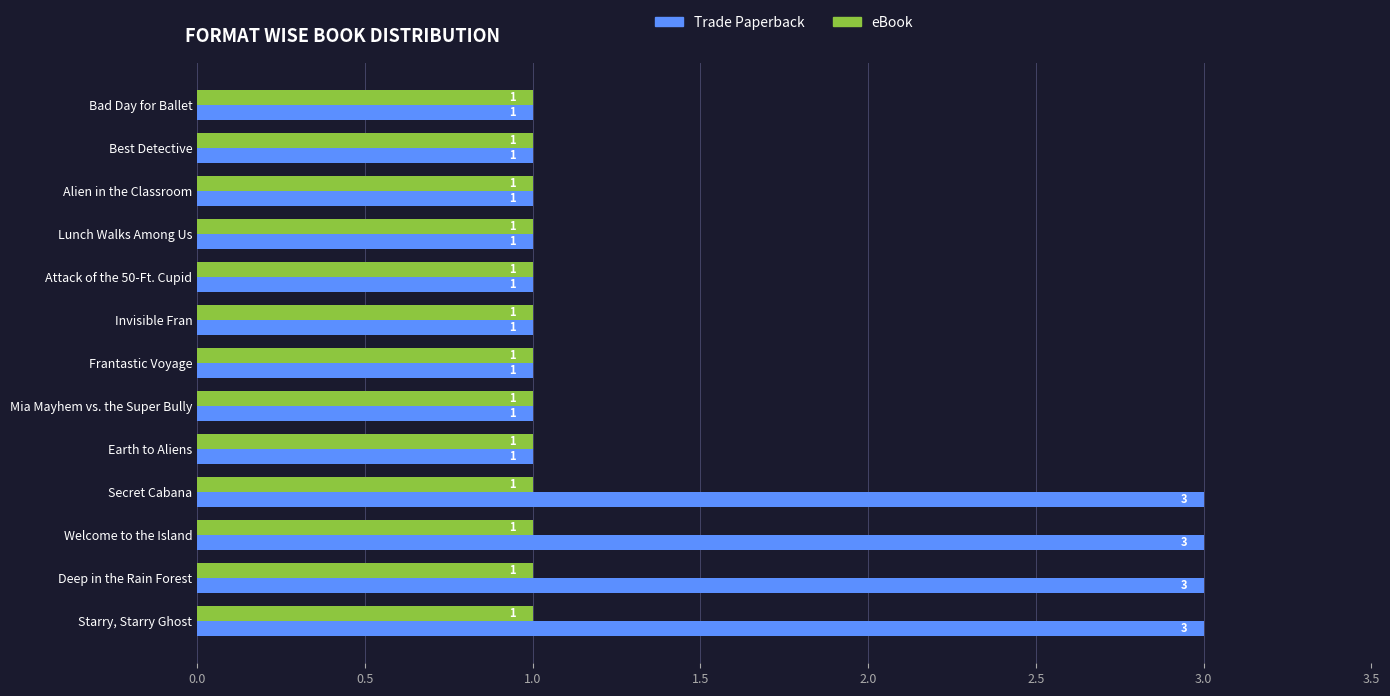

Is the value of eBook at Secret Cabana greater than the value of Trade Paperback at Deep in the Rain Forest?

No